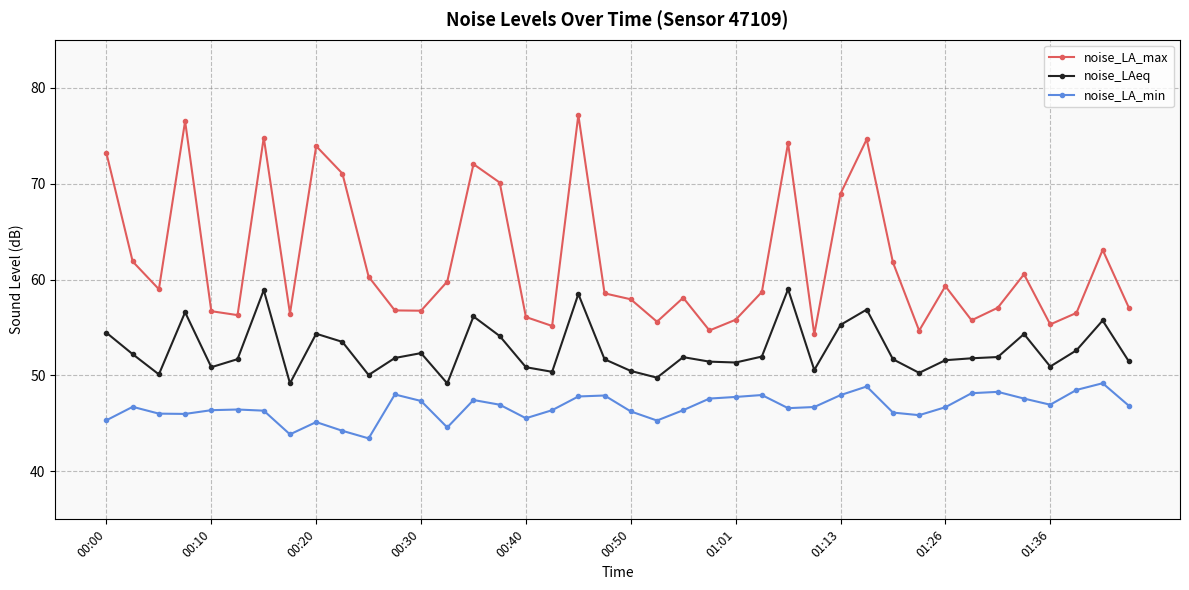

Rank the series by their average value, from highest to lowest.

noise_LA_max, noise_LAeq, noise_LA_min